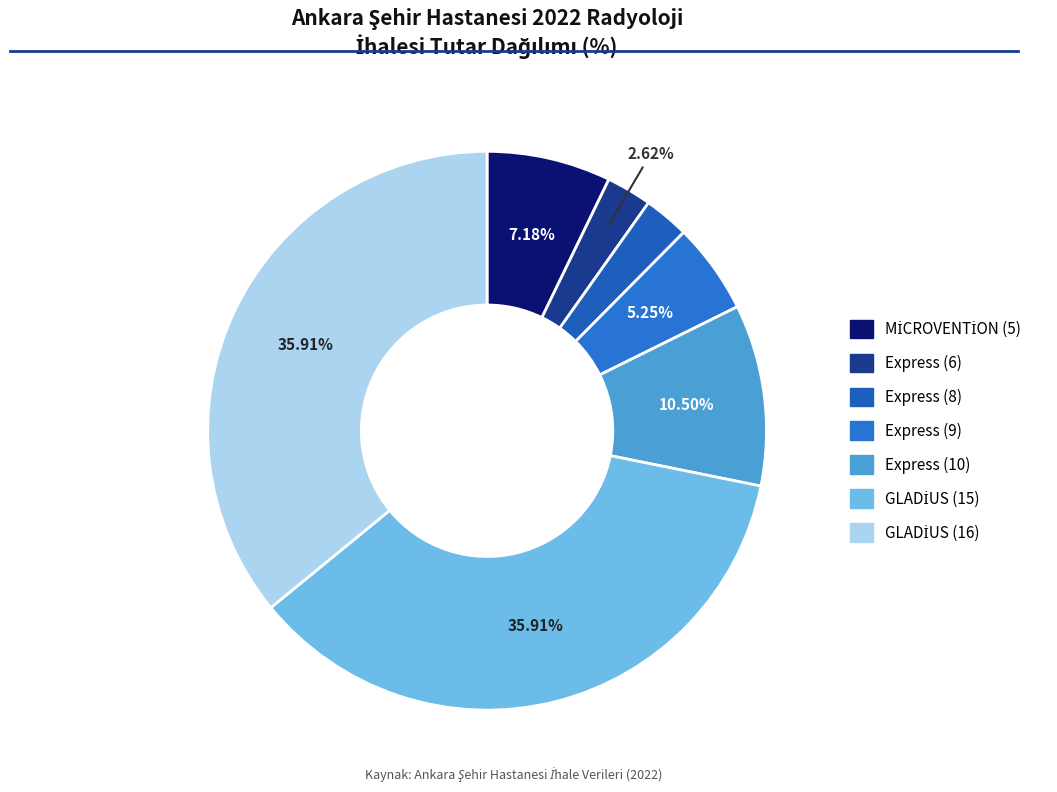

How many segments does this pie chart have?

7